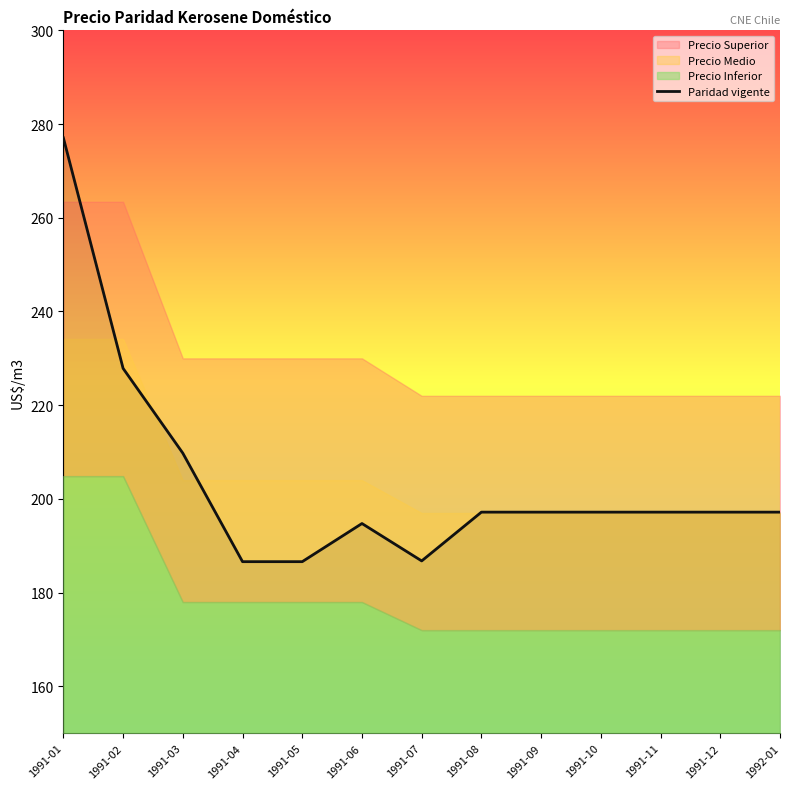

What is the label of the 6th point from the right?

1991-08